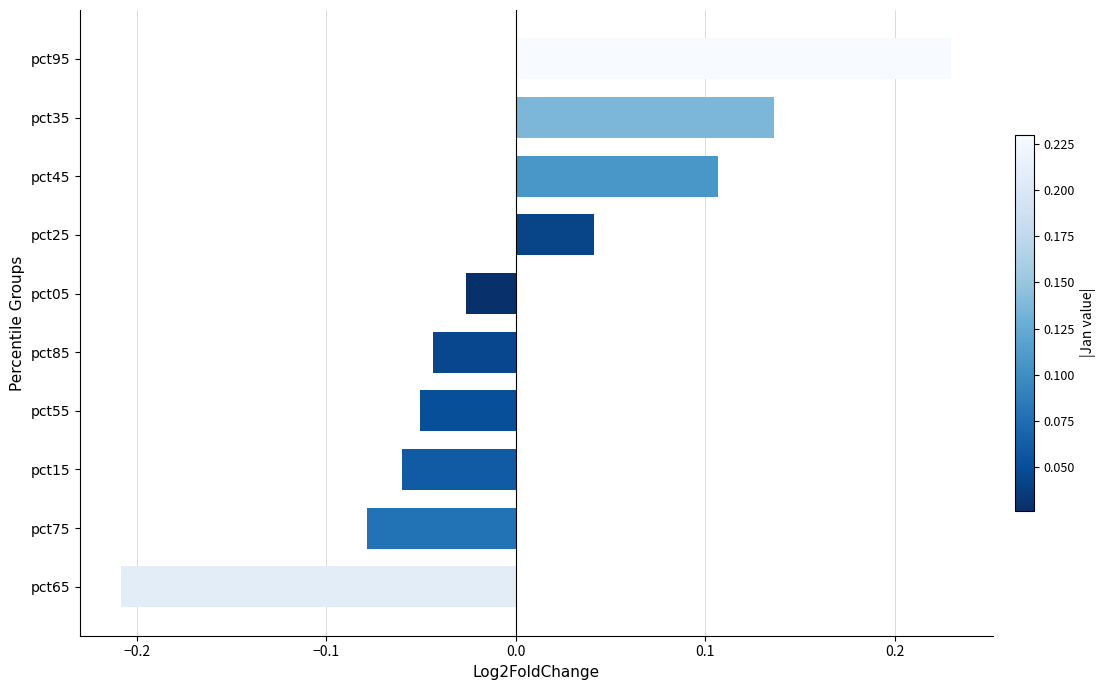

Where is the data nearest to the value 0?

pct05